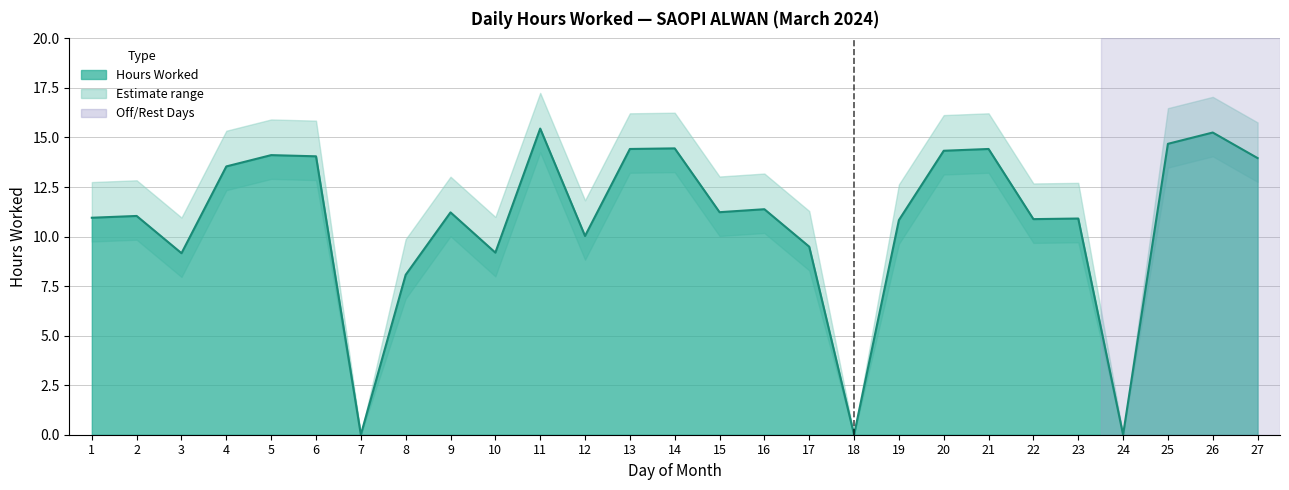

What is the change in value from 18 to 25?

+14.7